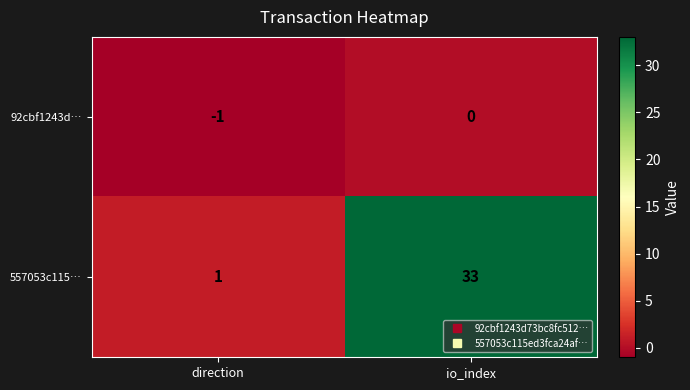

At which category is the sum across all series the highest?

io_index